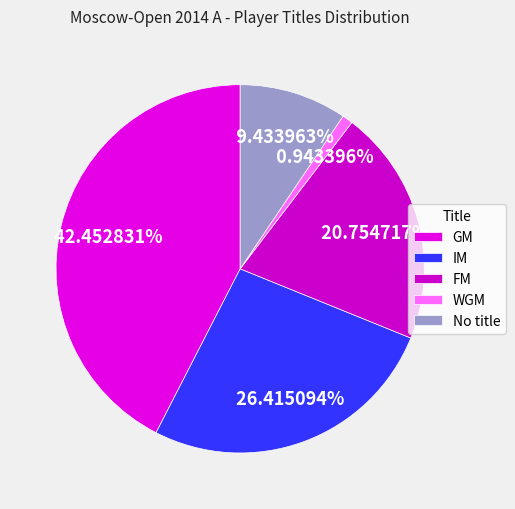

Count the number of slices in the pie.

5